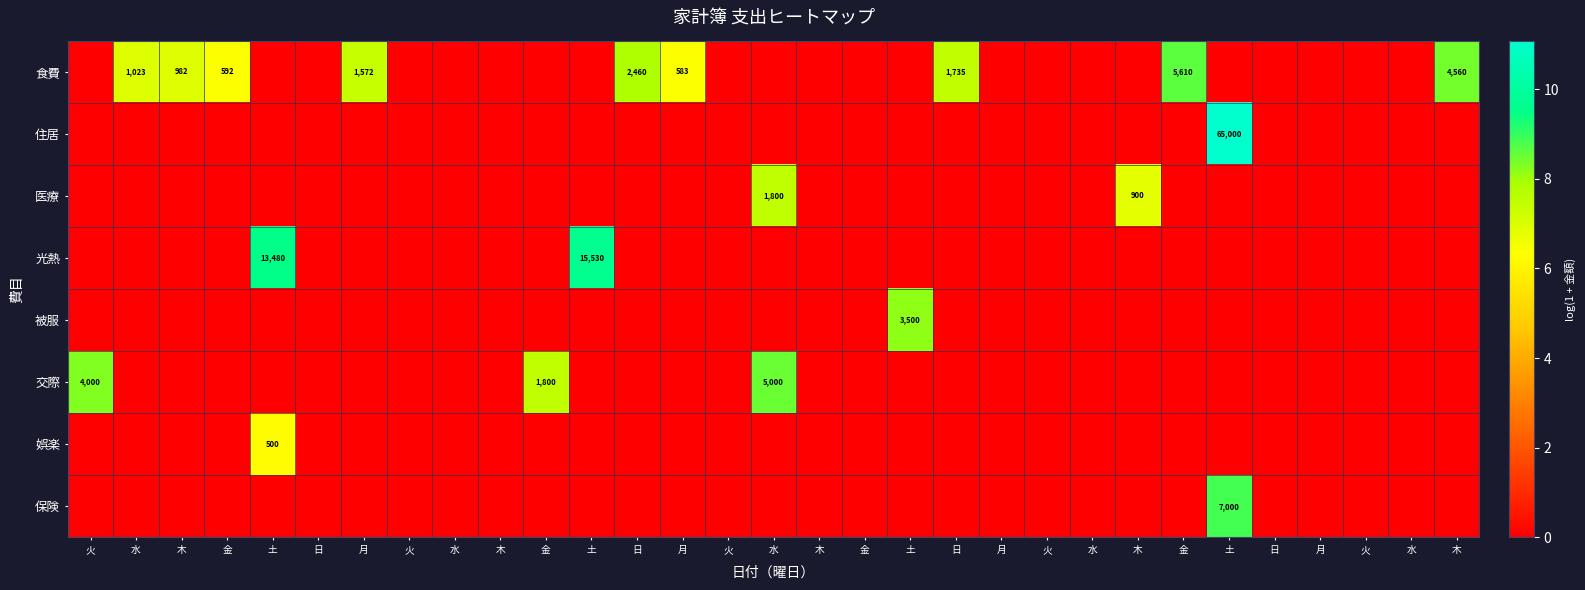

Which series changed the most between 火 and 水?

交際